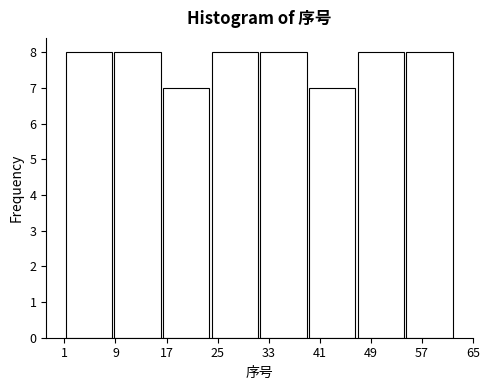

Reading left to right, transcribe this chart: for each bar, give the range it covers on the x-axis and its height. Neither the bar edges nor the heights are printed on the chart, so give them approximately, as read against the axes.

1 to 9: 8
9 to 16: 8
16 to 24: 7
24 to 32: 8
32 to 39: 8
39 to 47: 7
47 to 54: 8
54 to 62: 8